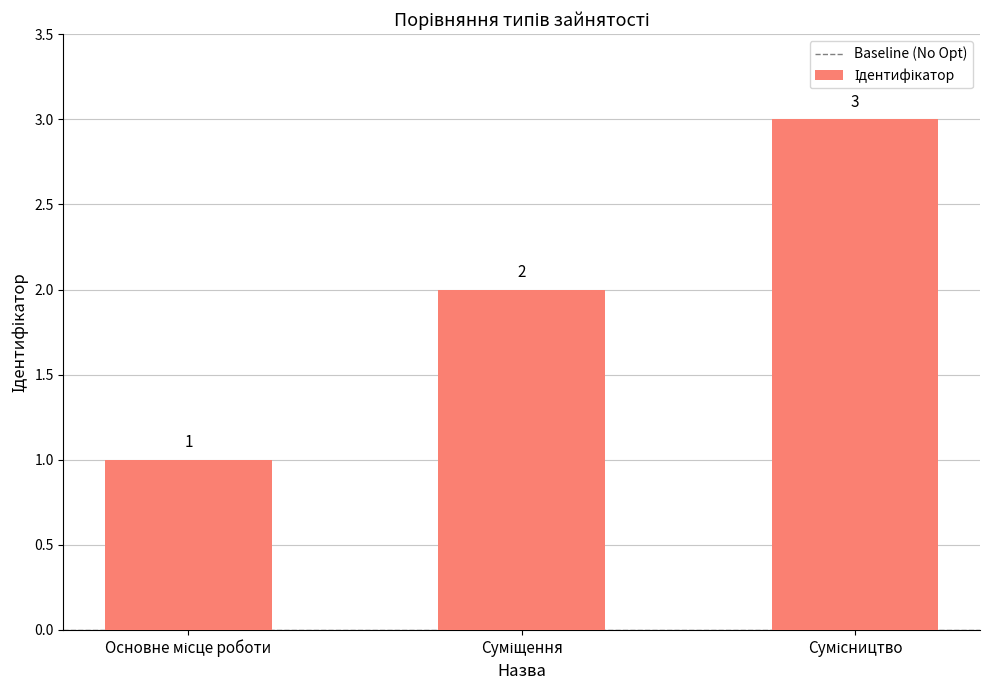

What is the value of the 1st bar from the left?

1